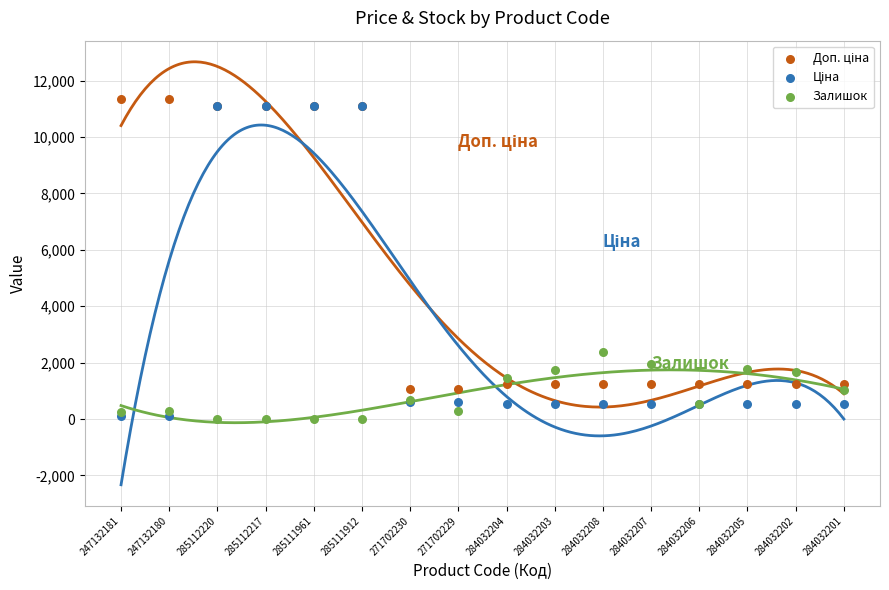

Which series contains the highest Y value?

Доп. ціна